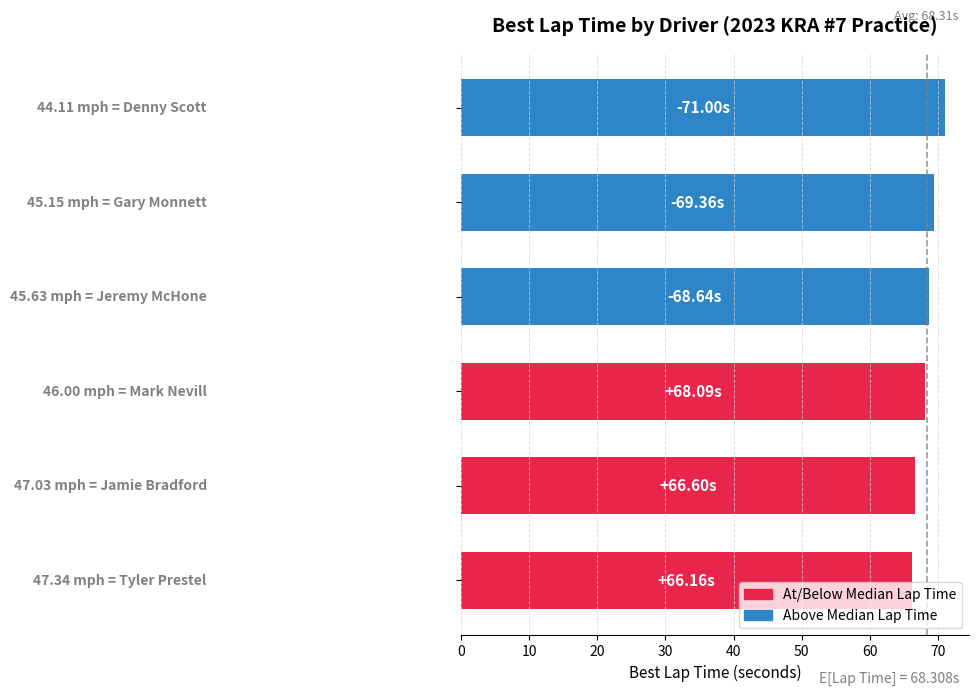

What is the average value?

68.3